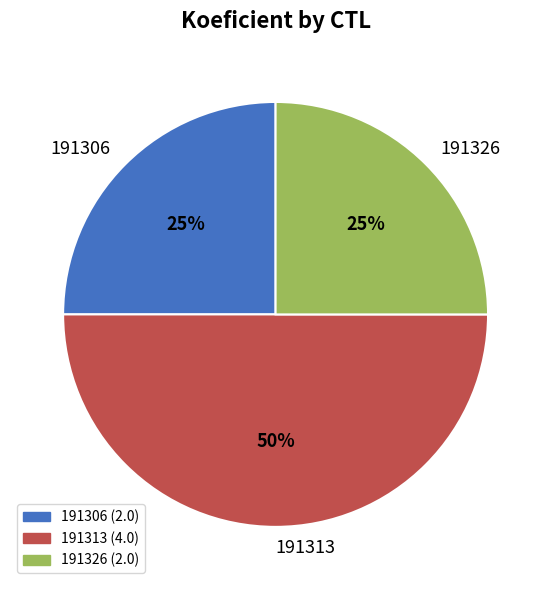

To the nearest percent, what percentage of the pie is 191313?

50%